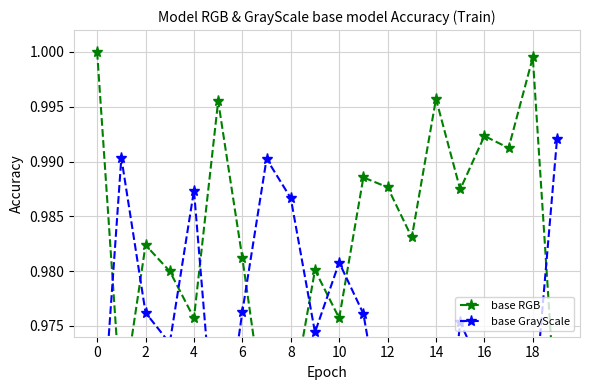

How many lines are shown in the chart?

2